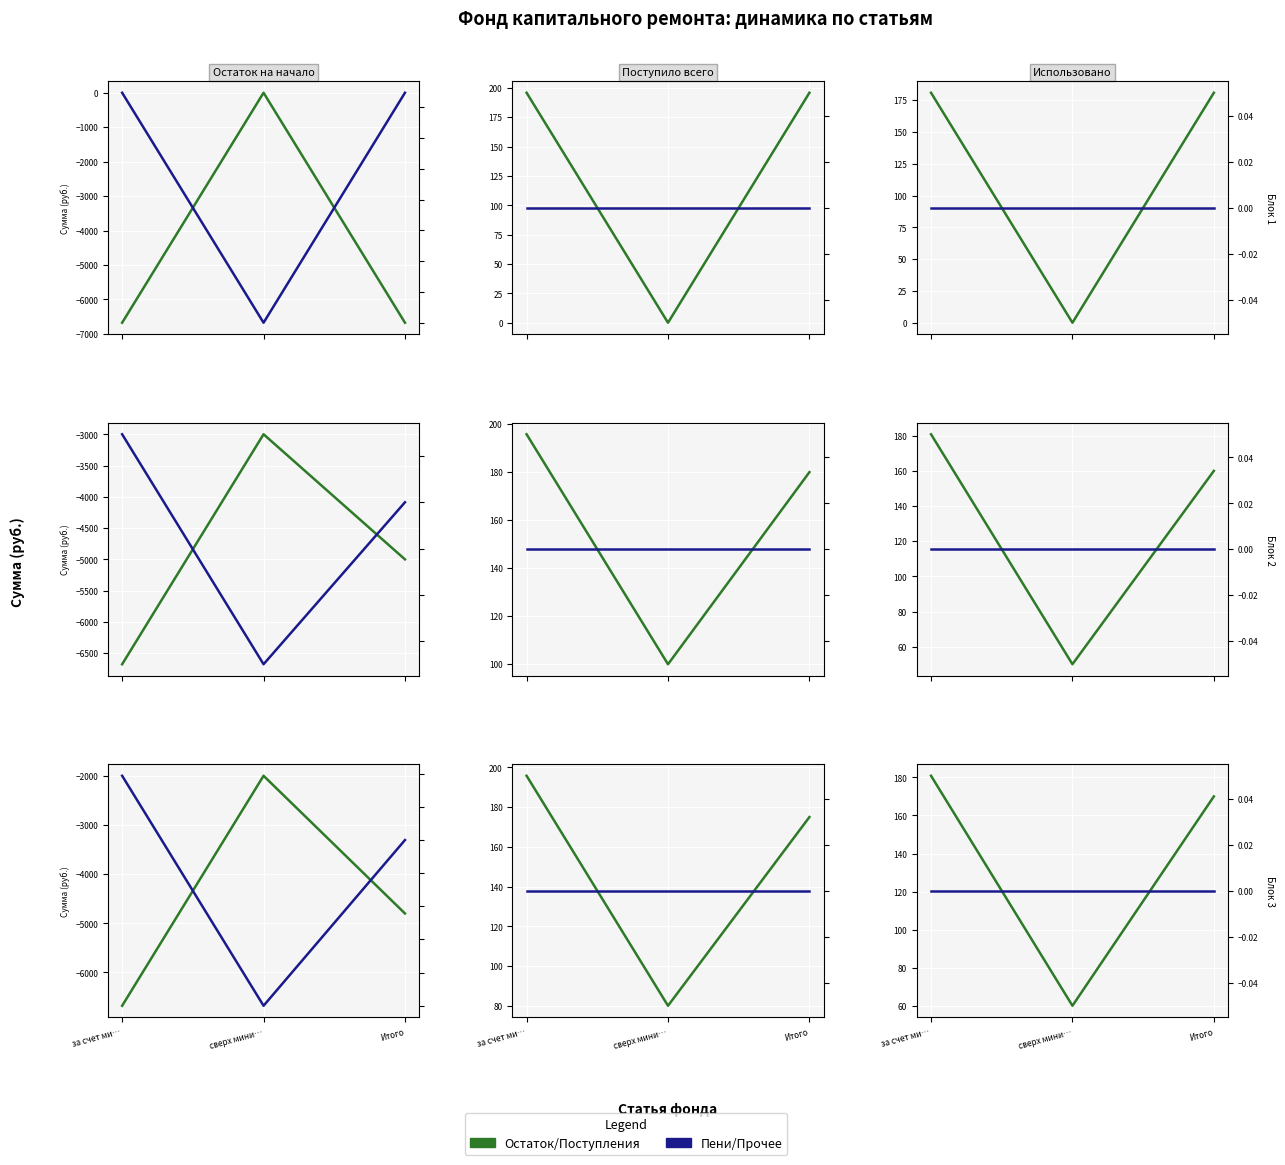

The Пени/Прочее series shows 0.0 at сверх мини…. True or false?

True